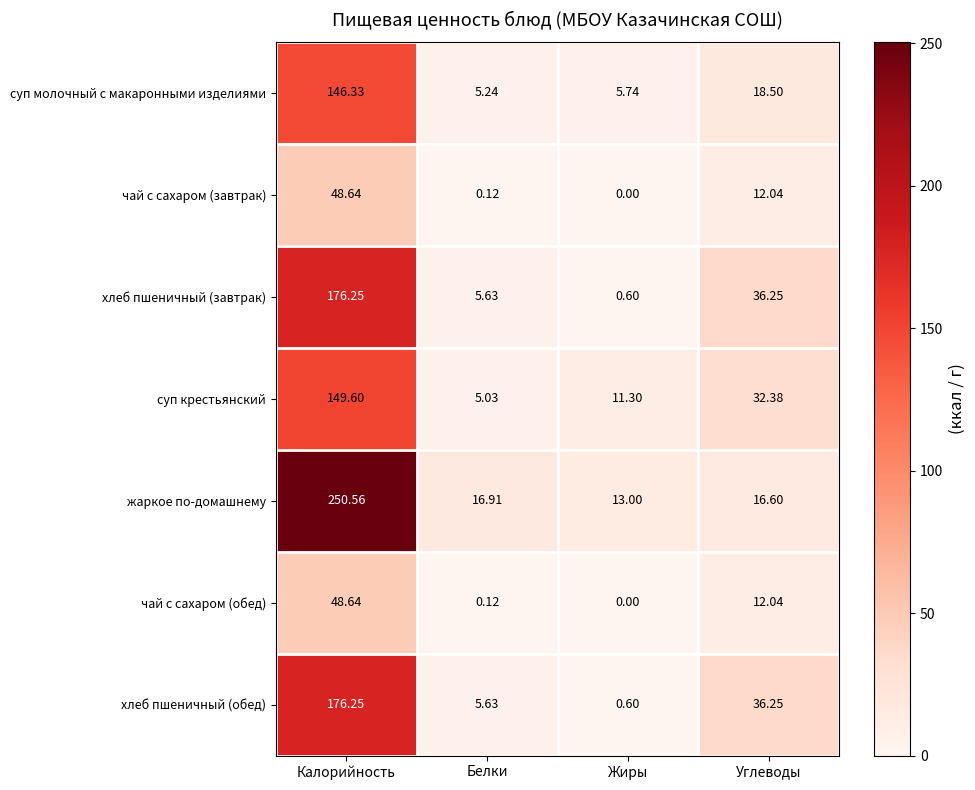

How many categories are shown in the chart?

4